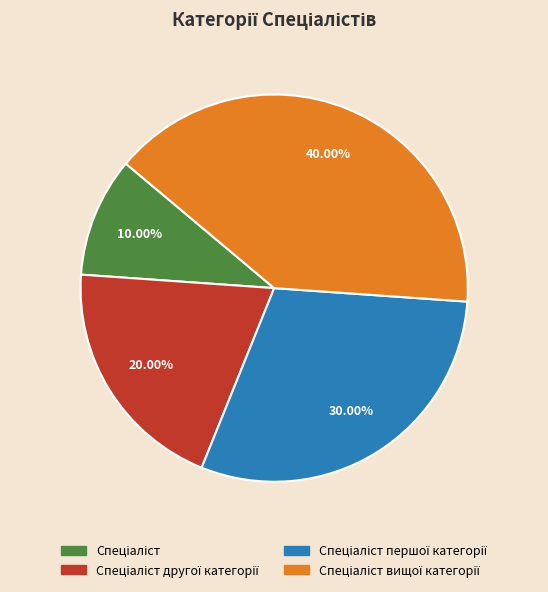

Does any single category account for the majority?

No